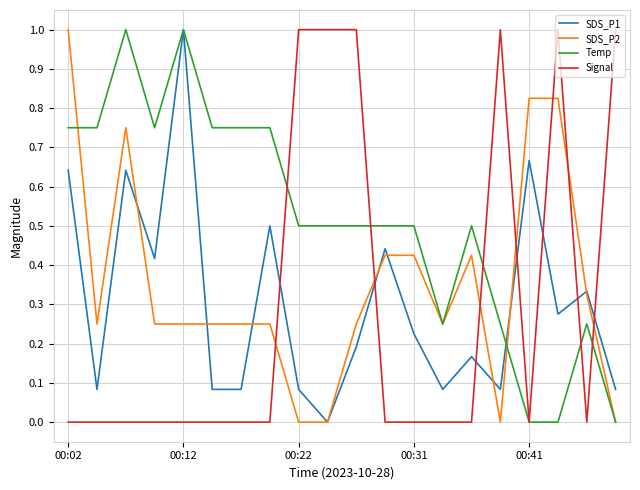

What is the greatest value displayed?

1.0